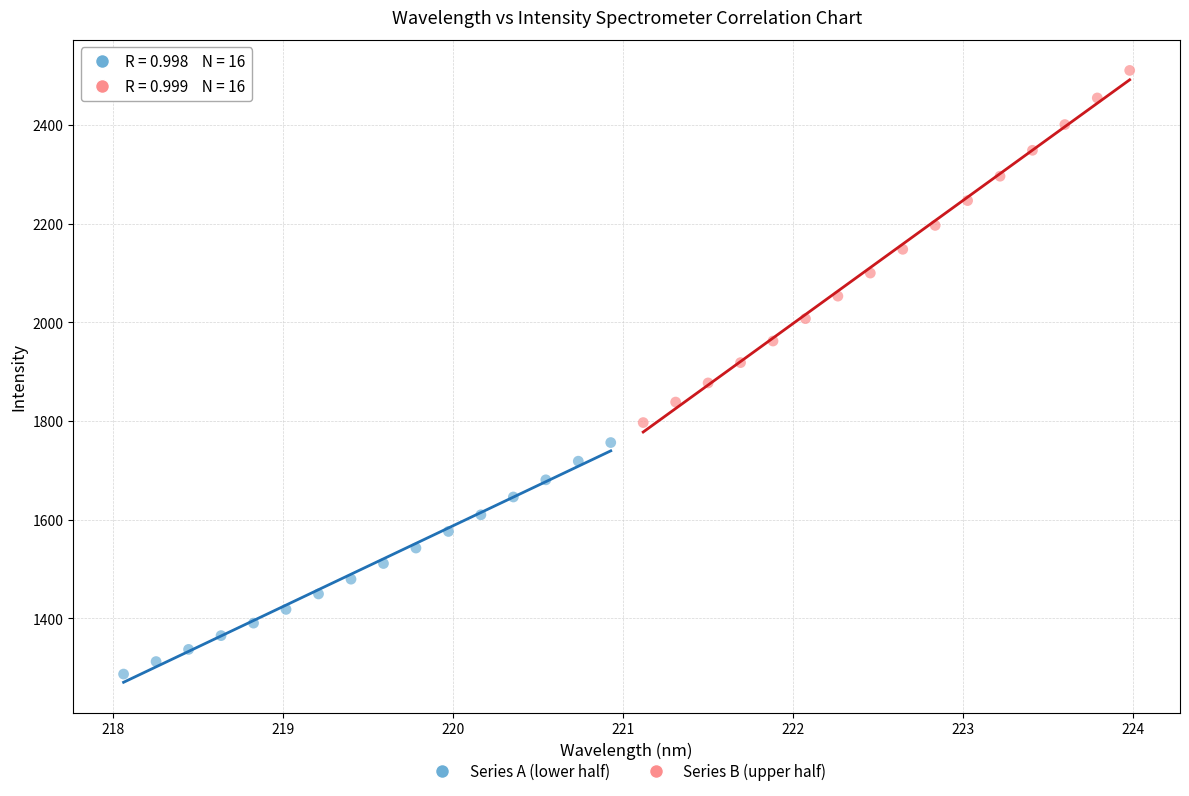

Which series reaches the maximum Y coordinate?

Series B (upper half)